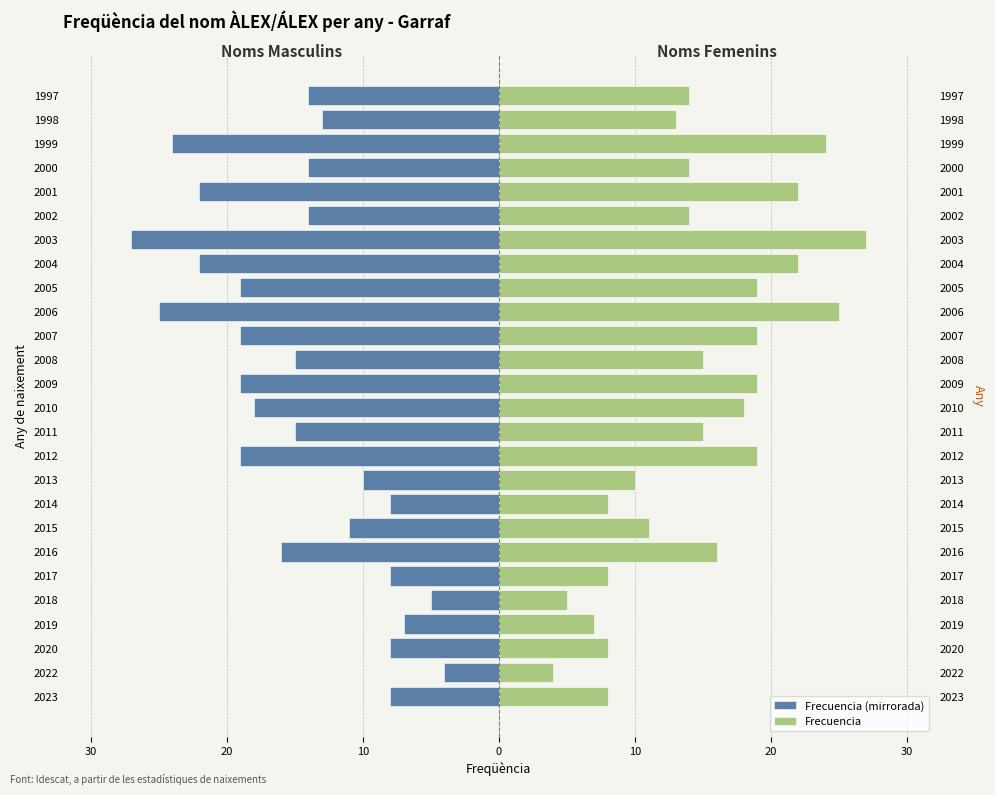

How many data points in Frecuencia are less than 15?

13